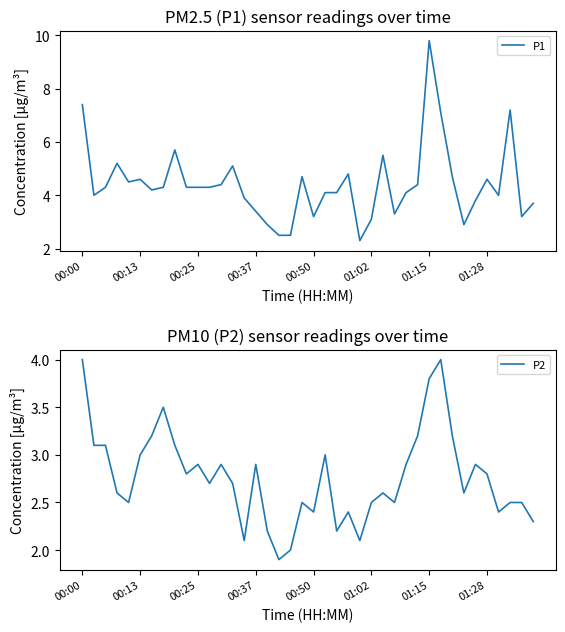

Rank the series by their average value, from lowest to highest.

P2, P1